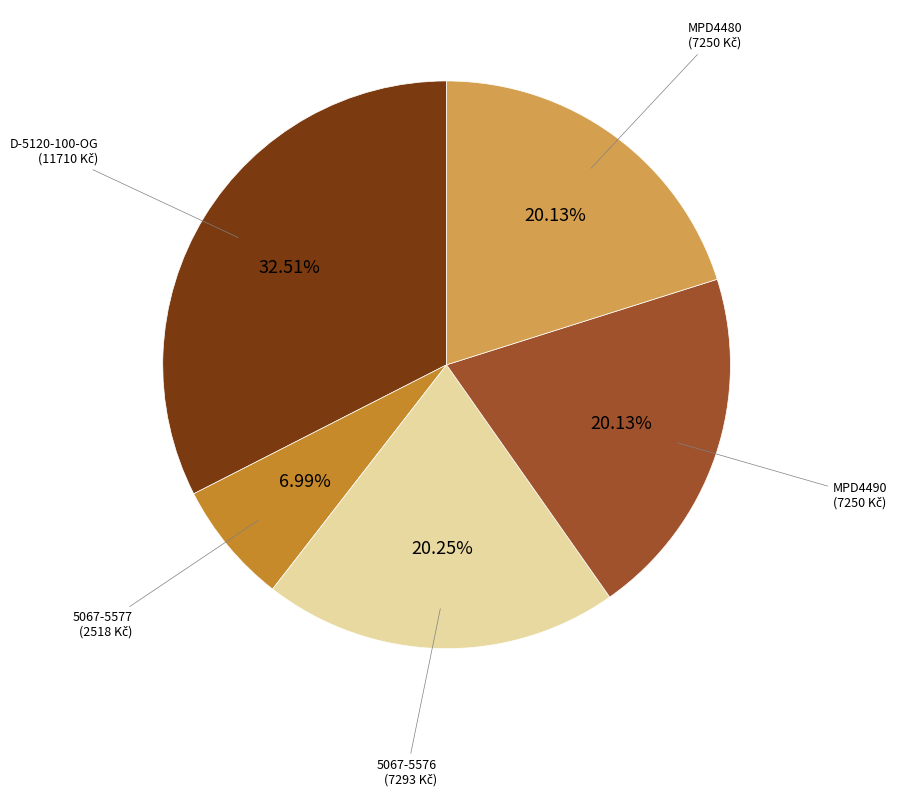

Is there a majority slice in this chart?

No